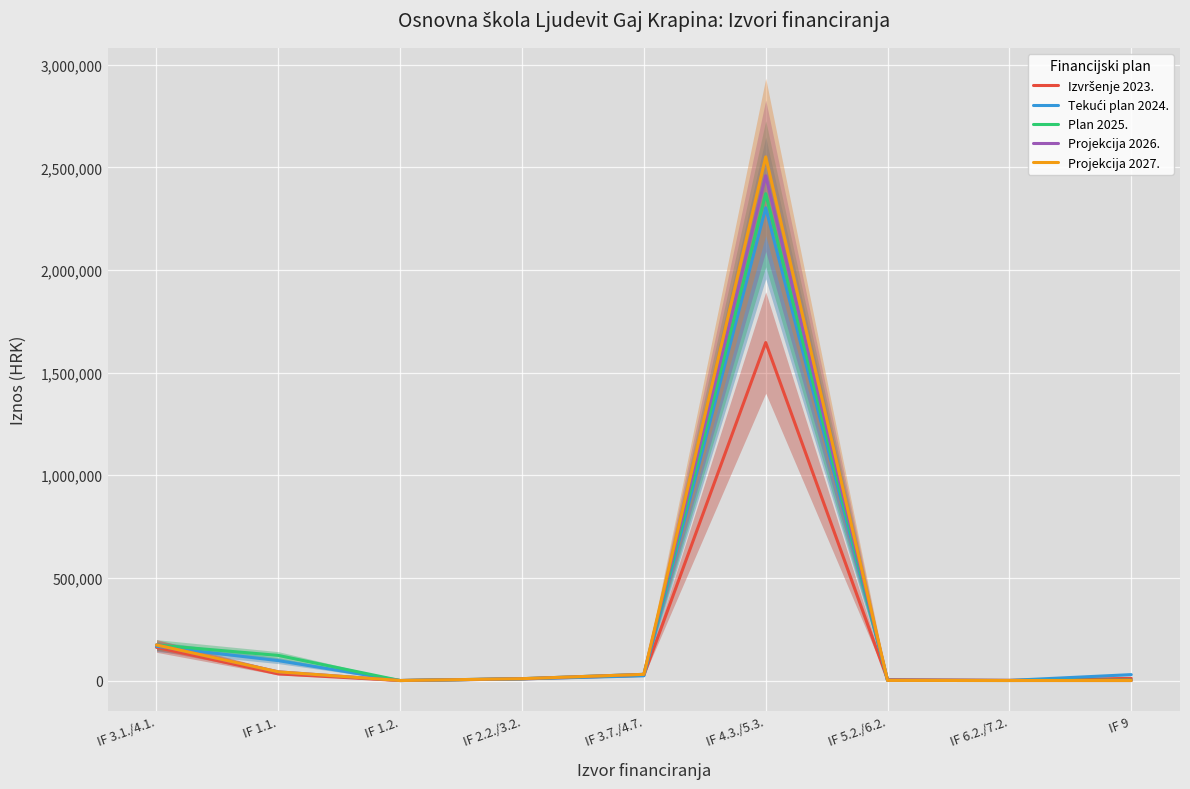

Reading left to right, extract all data points from this chart.

Izvršenje 2023.: 161695.0	32199.6	9.8	7762.6	25621.3	1646667.0	4421.1	899.4	10528.7
Tekući plan 2024.: 166546.0	96898.0	10.0	8000.0	23100.0	2303205.0	1400.0	502.0	28823.0
Plan 2025.: 173246.0	122330.0	20.0	9000.0	30100.0	2372000.0	500.0	102.0	2000.0
Projekcija 2026.: 173246.0	42330.0	20.0	9000.0	30100.0	2459500.0	500.0	102.0	1.0
Projekcija 2027.: 173246.0	42330.0	20.0	9000.0	30100.0	2551375.0	500.0	102.0	1.0